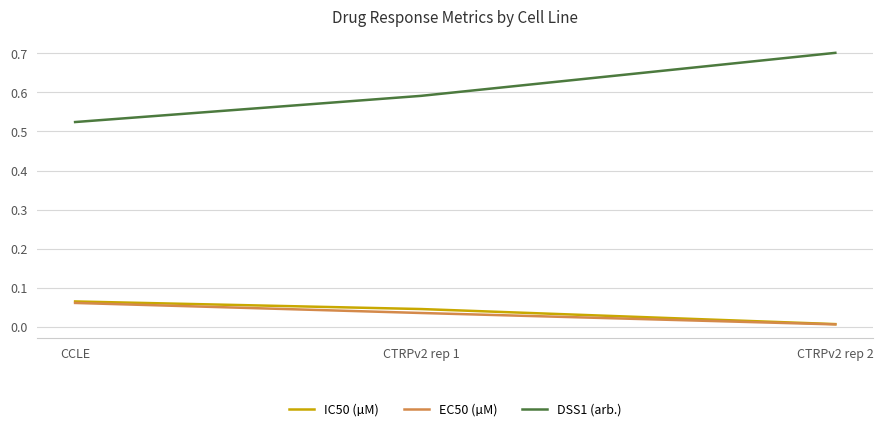

List the labels in order of EC50 (µM) value, smallest first.

CTRPv2 rep 2, CTRPv2 rep 1, CCLE